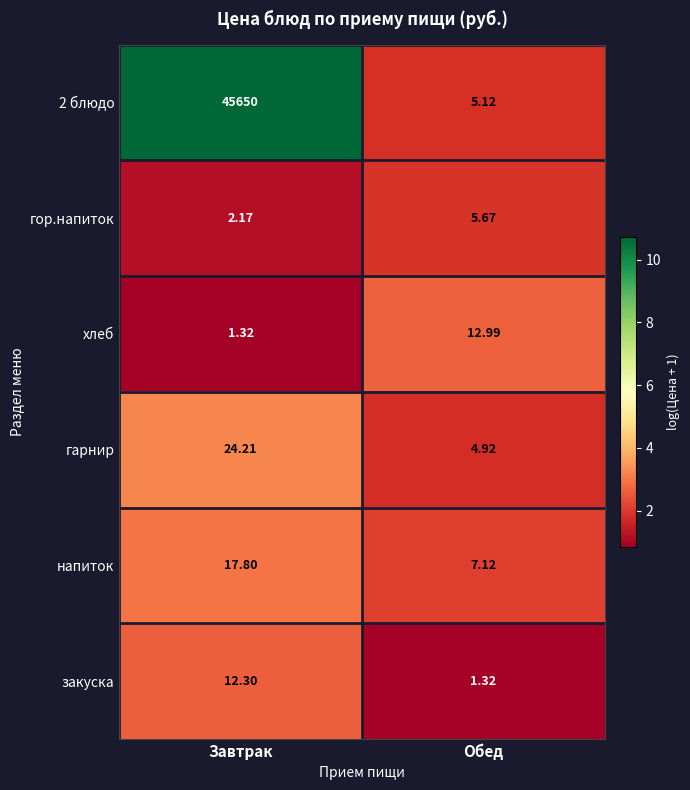

Rank the series by their maximum value, from highest to lowest.

2 блюдо, гарнир, напиток, хлеб, закуска, гор.напиток